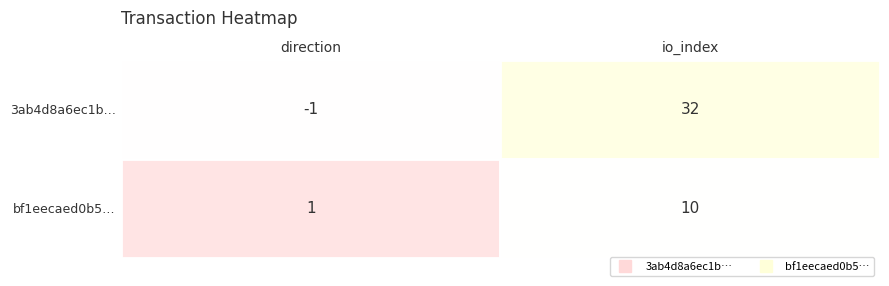

List the labels in order of bf1eecaed0b5597048c5d59f2cbfb72f10d6b81 value, largest first.

1, 0